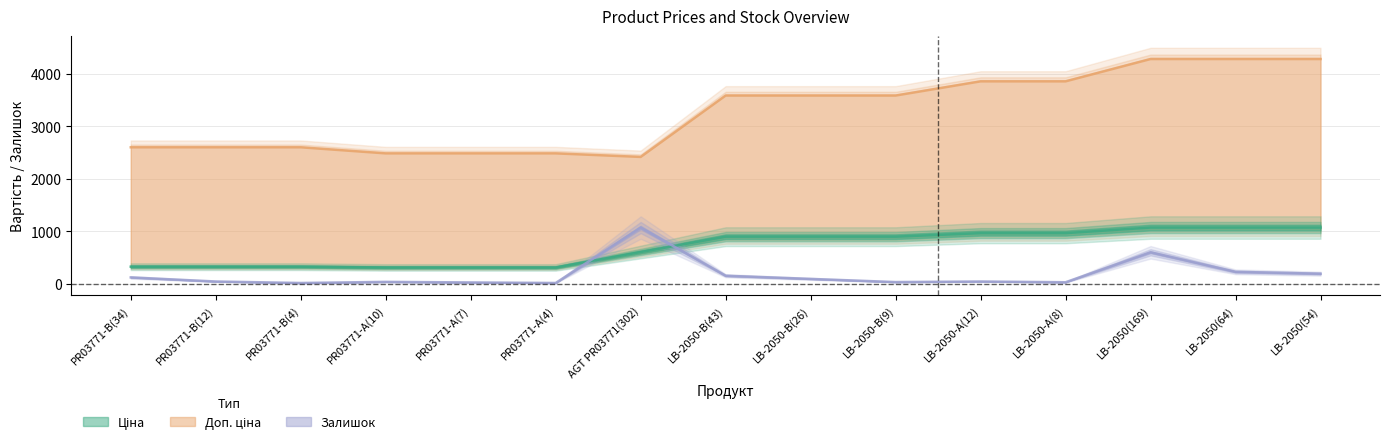

True or false: Ціна and Доп. ціна cross at least once.

False